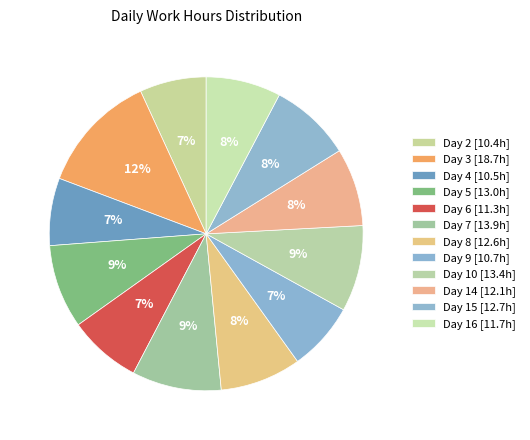

To the nearest percent, what is the average slice percentage?

8%